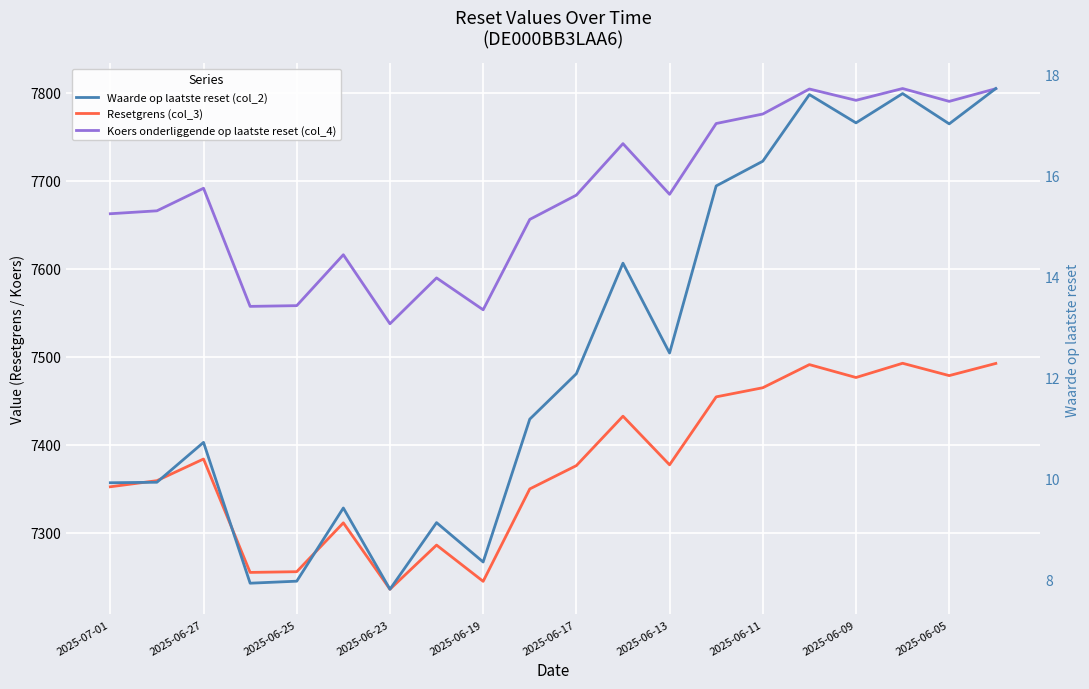

The Resetgrens (col_3) series shows 12877.8 at 2025-06-27. True or false?

False